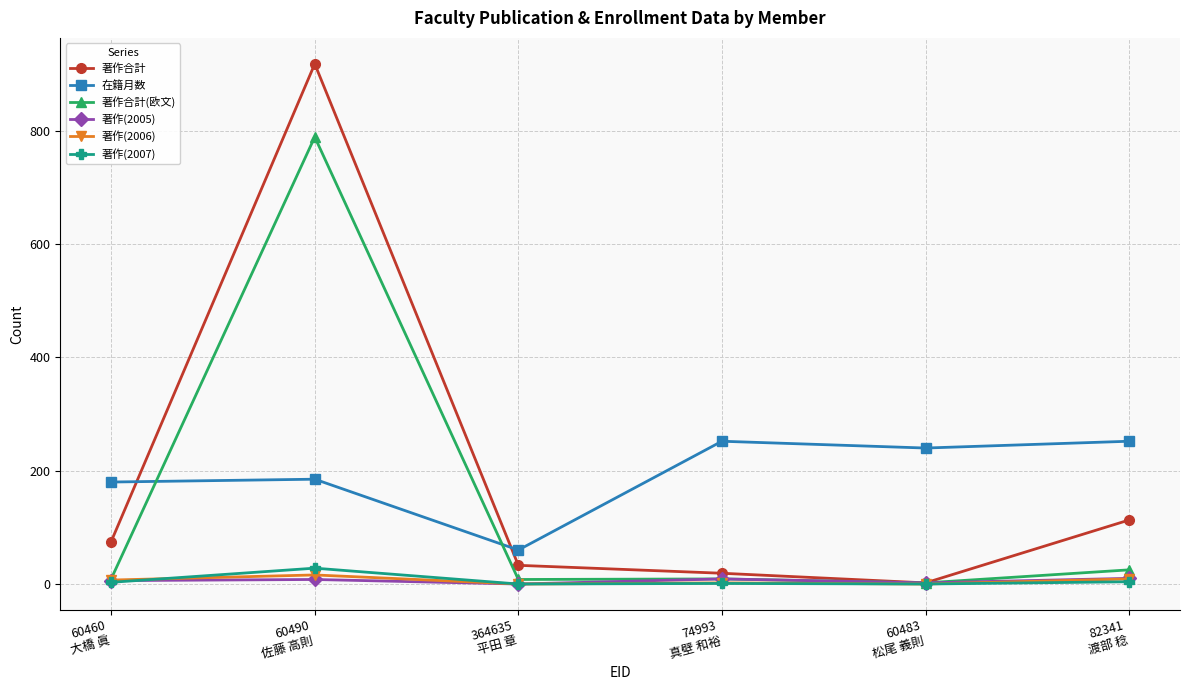

Which series has the widest spread of values?

著作合計